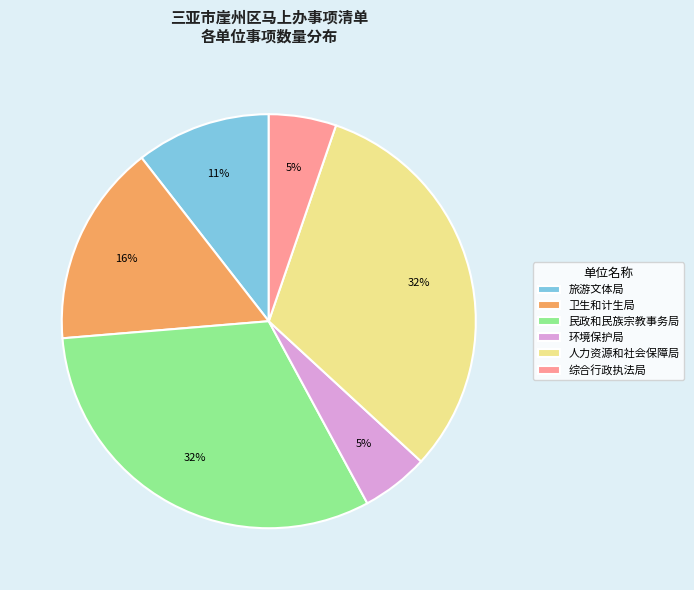

Combined, do 卫生和计生局 and 旅游文体局 account for over 50%?

No